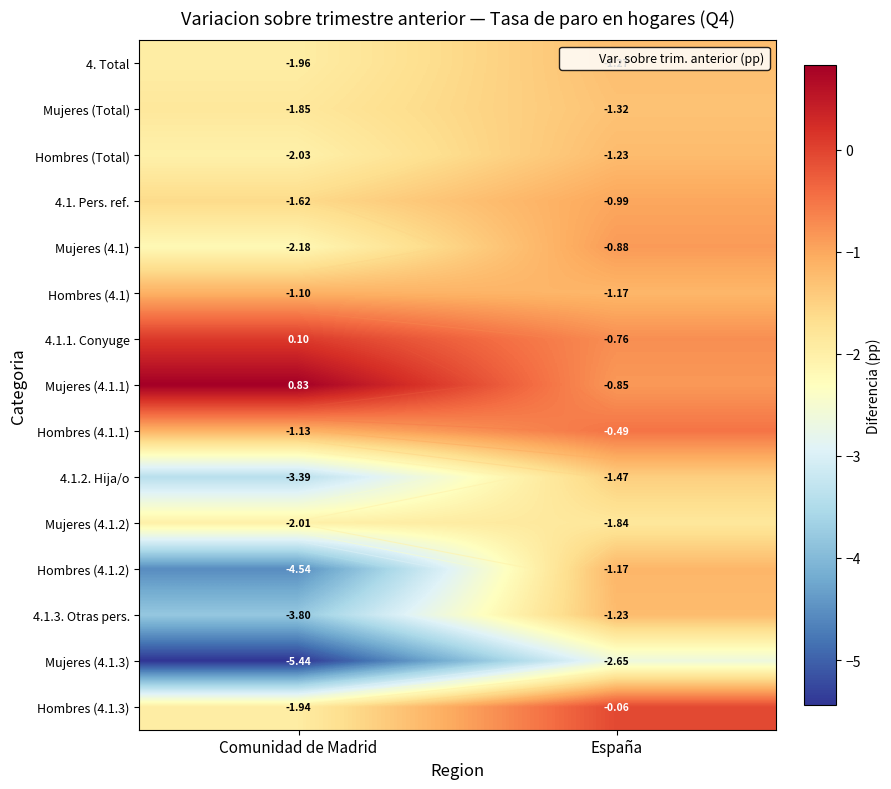

Which series has the largest total across all categories?

Mujeres (4.1.1)